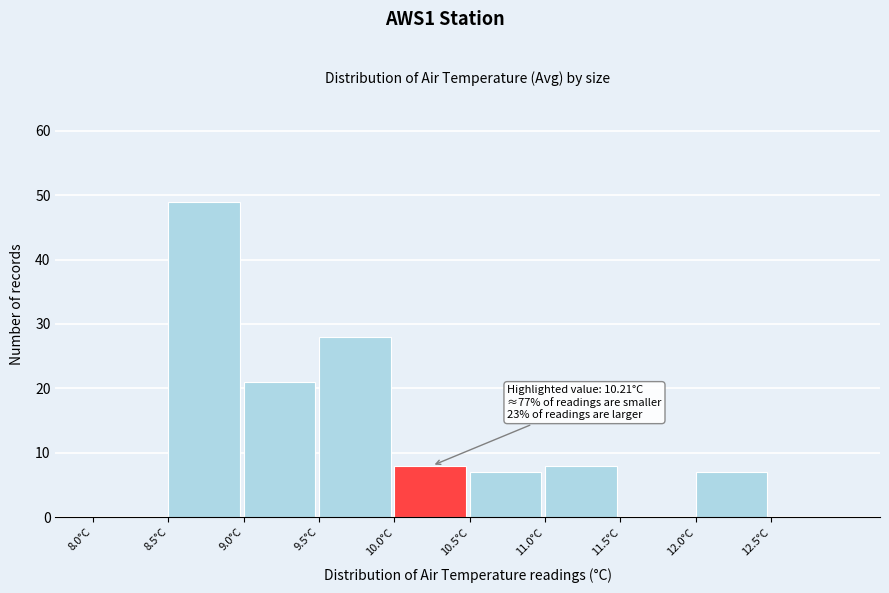

Over which range of the x-axis is the bar tallest?

8.5 to 9.0